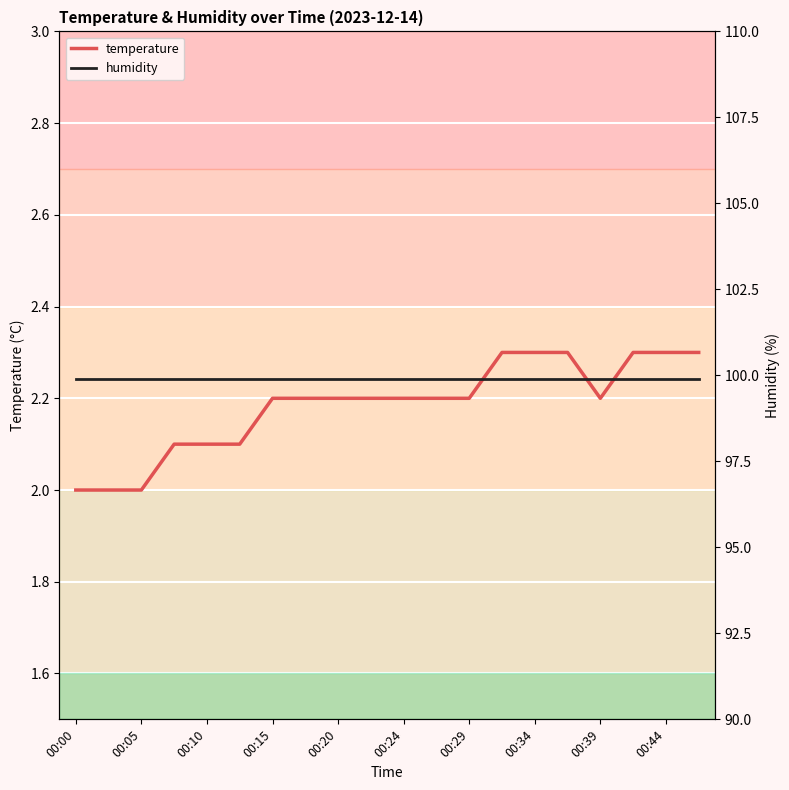

How many lines are shown in the chart?

2